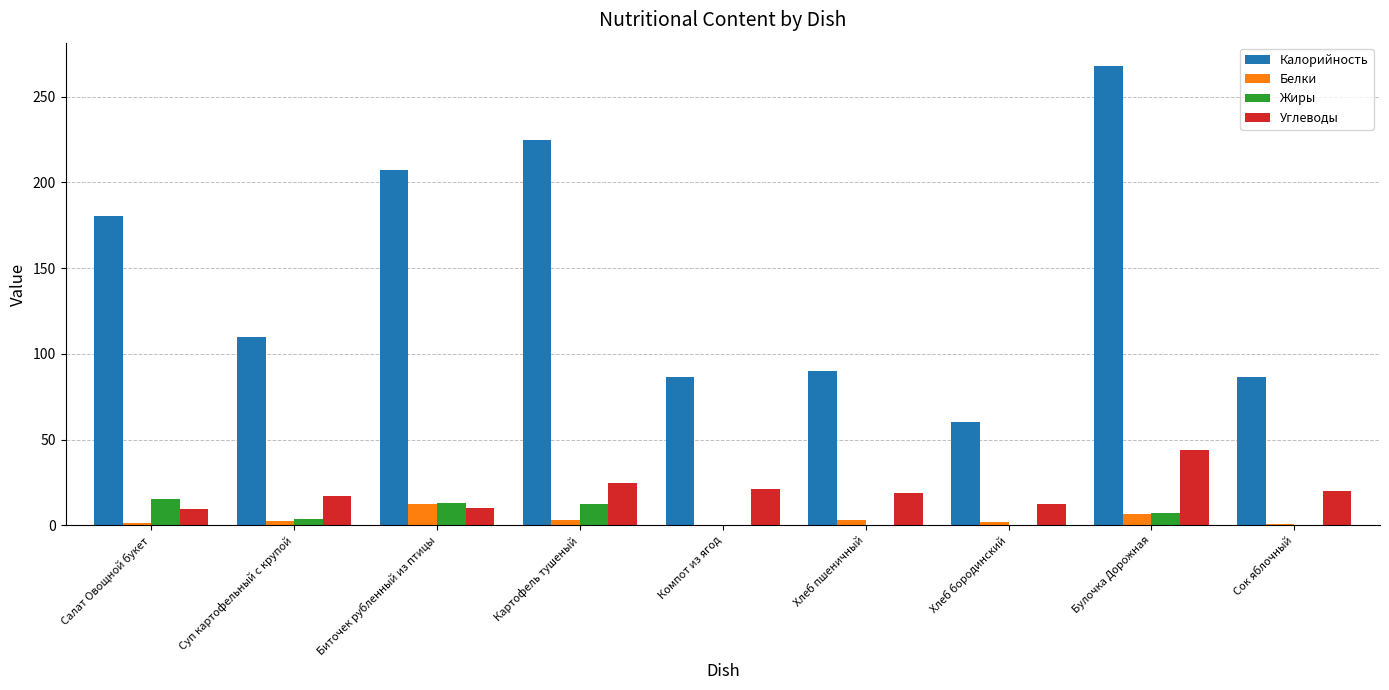

At which label is Жиры closest to 7?

Булочка Дорожная